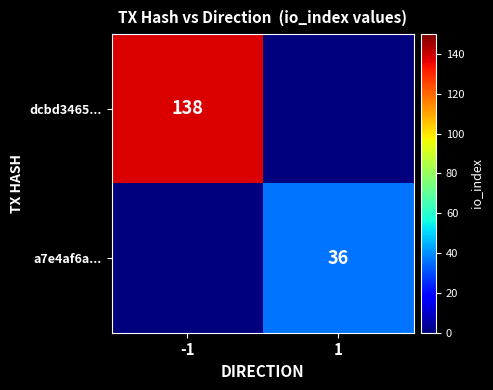

The dcbd3465... series shows 81 at -1. True or false?

False